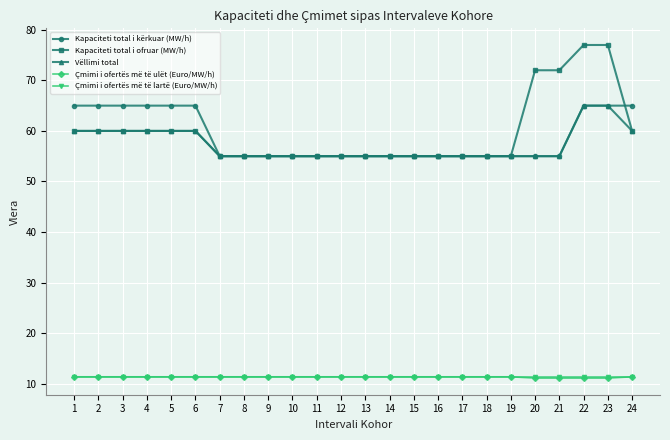

Is this an area chart (filled region under the line)?

No